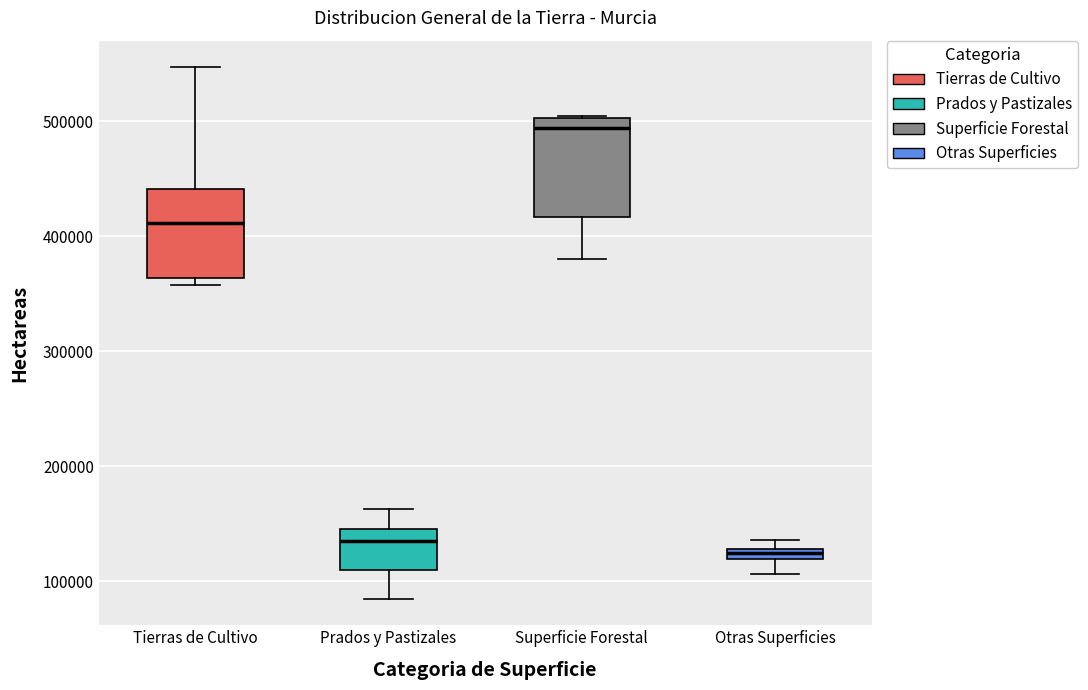

Where is the lower edge of the box for Otras Superficies on the y-axis? The values are not printed on the chart, so give them approximately, as read against the axis.

120000